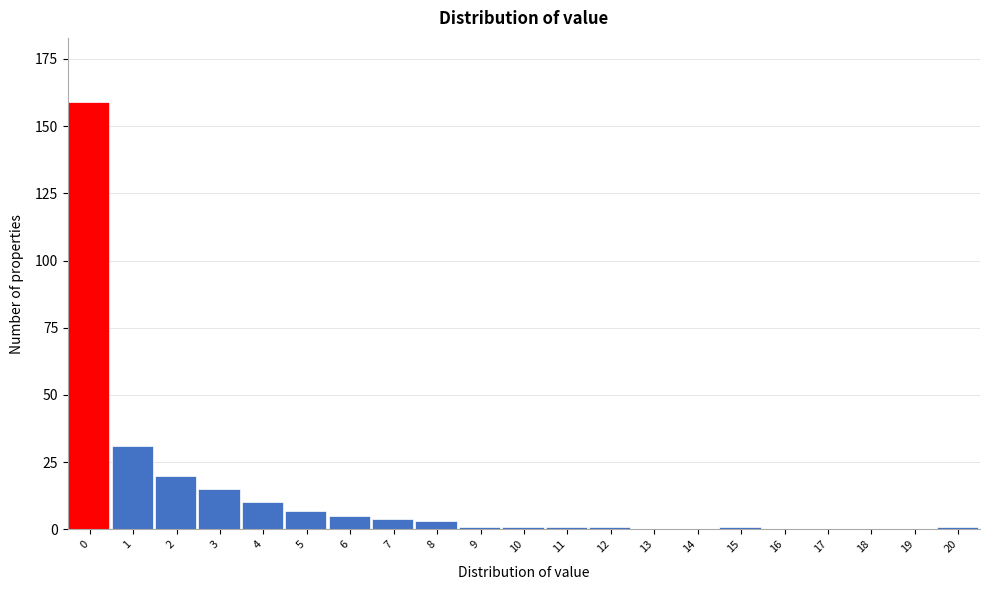

Reading right to left, extract all data points from this chart.

20=1	19=0	18=0	17=0	16=0	15=1	14=0	13=0	12=1	11=1	10=1	9=1	8=3	7=4	6=5	5=7	4=10	3=15	2=20	1=31	0=159